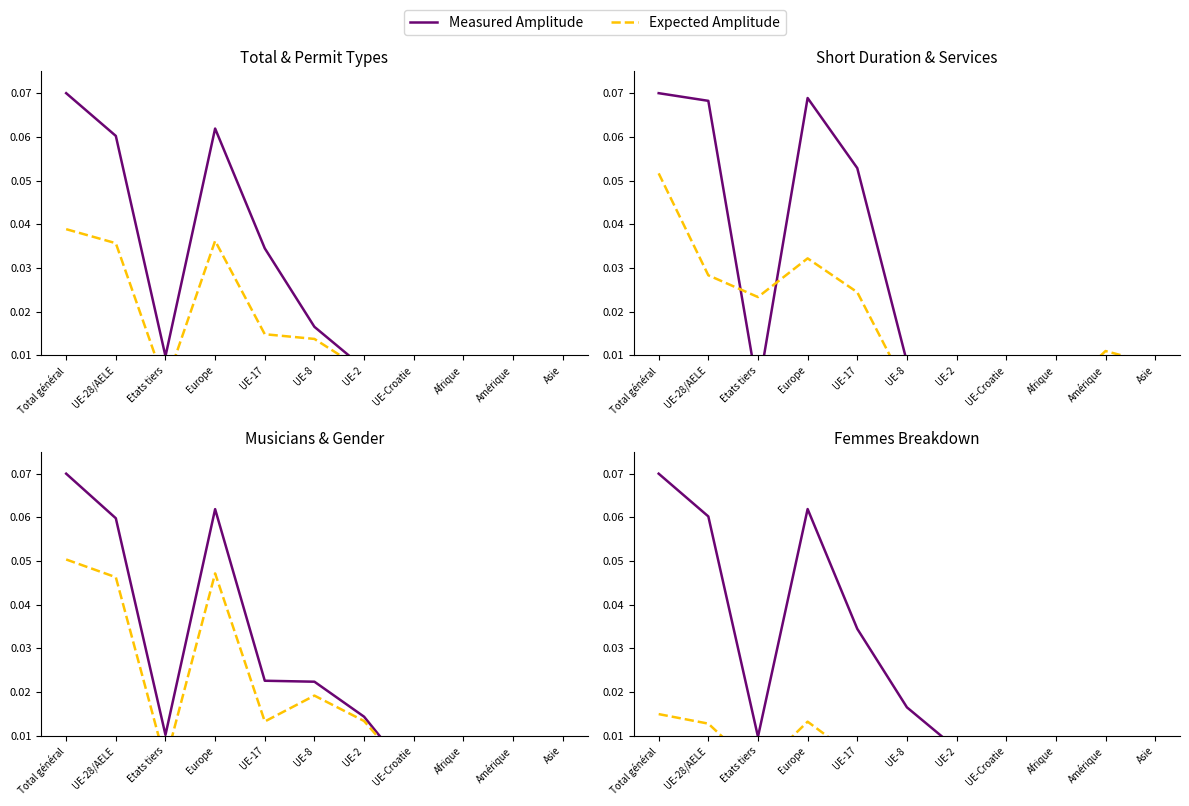

Is it true that Measured Amplitude equals 0.0 at Afrique?

True